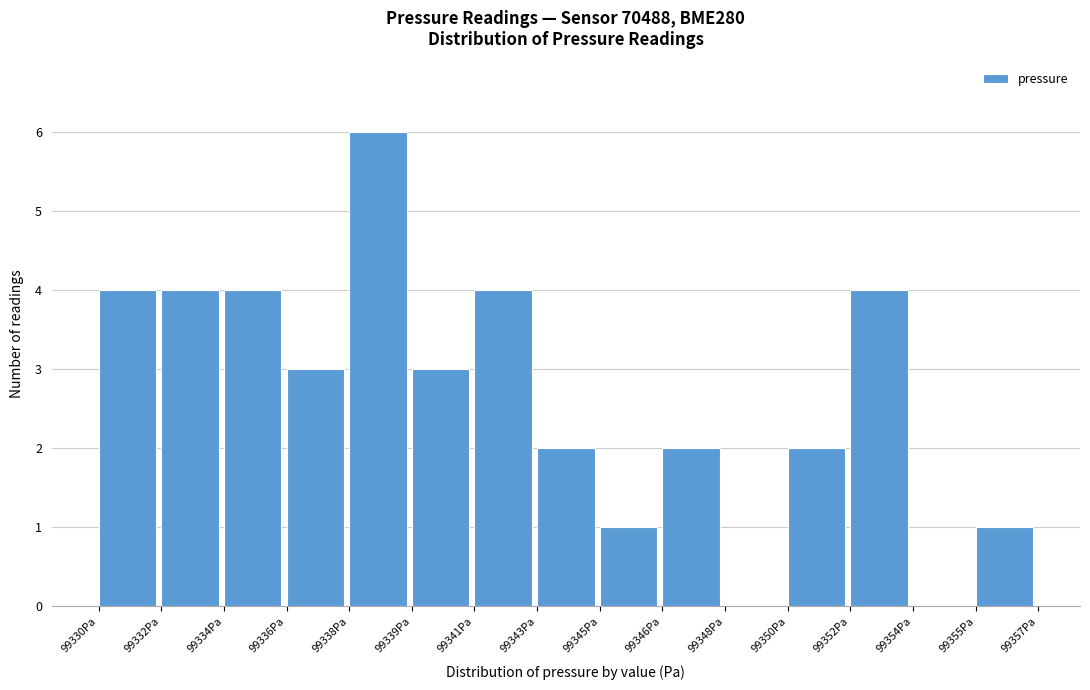

Reading right to left, extract all data points from this chart.

99355Pa=1	99354Pa=0	99352Pa=4	99350Pa=2	99348Pa=0	99346Pa=2	99345Pa=1	99343Pa=2	99341Pa=4	99339Pa=3	99338Pa=6	99336Pa=3	99334Pa=4	99332Pa=4	99330Pa=4